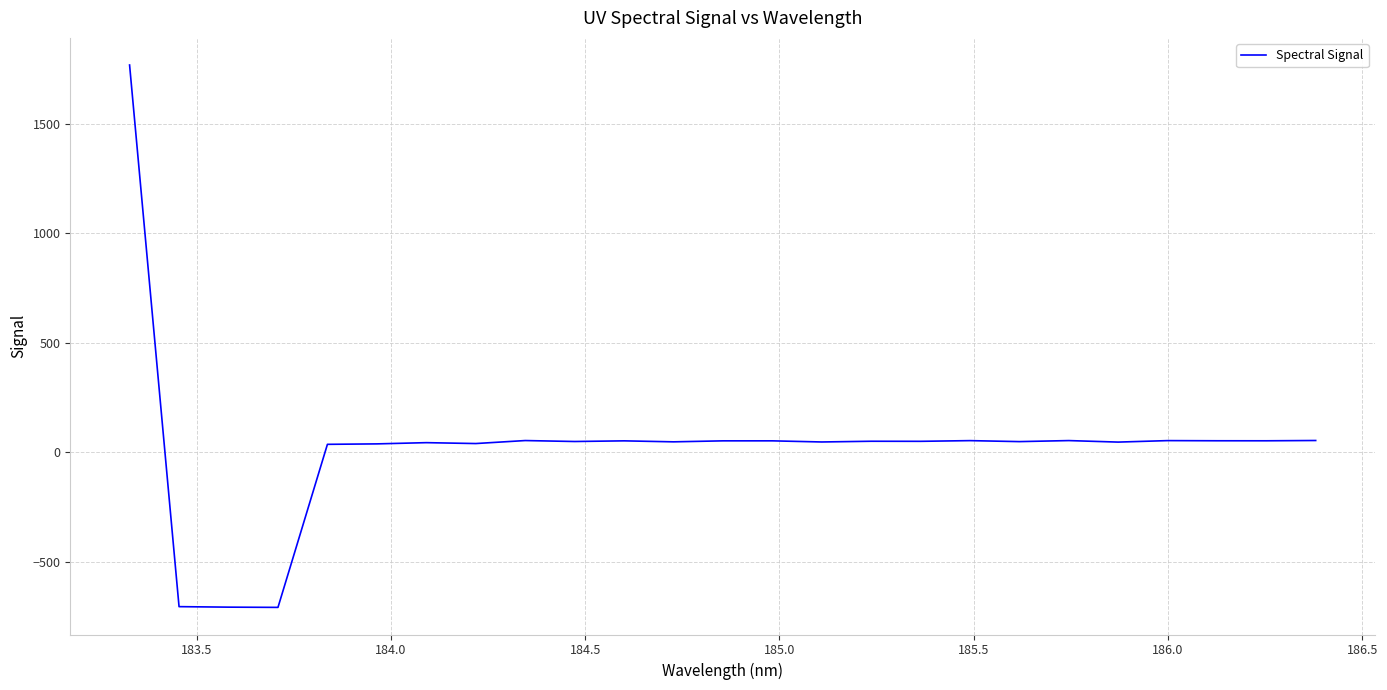

What is the greatest value displayed?

1767.6